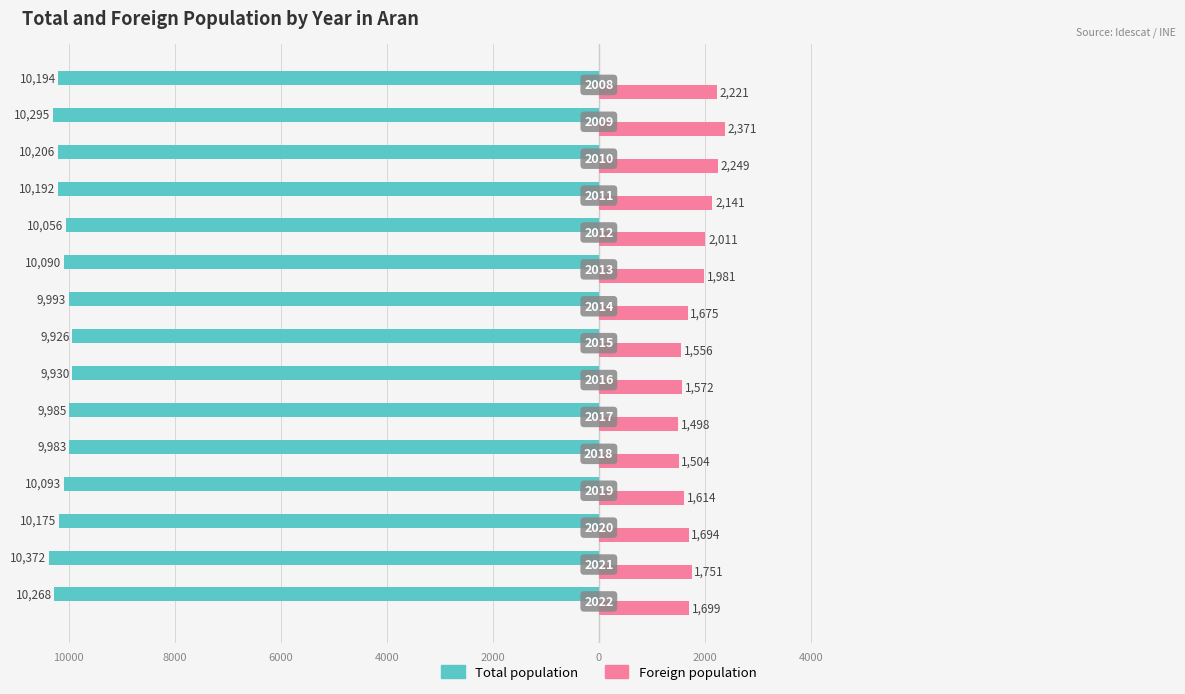

What are all the series names shown in the legend?

Total population, Foreign population